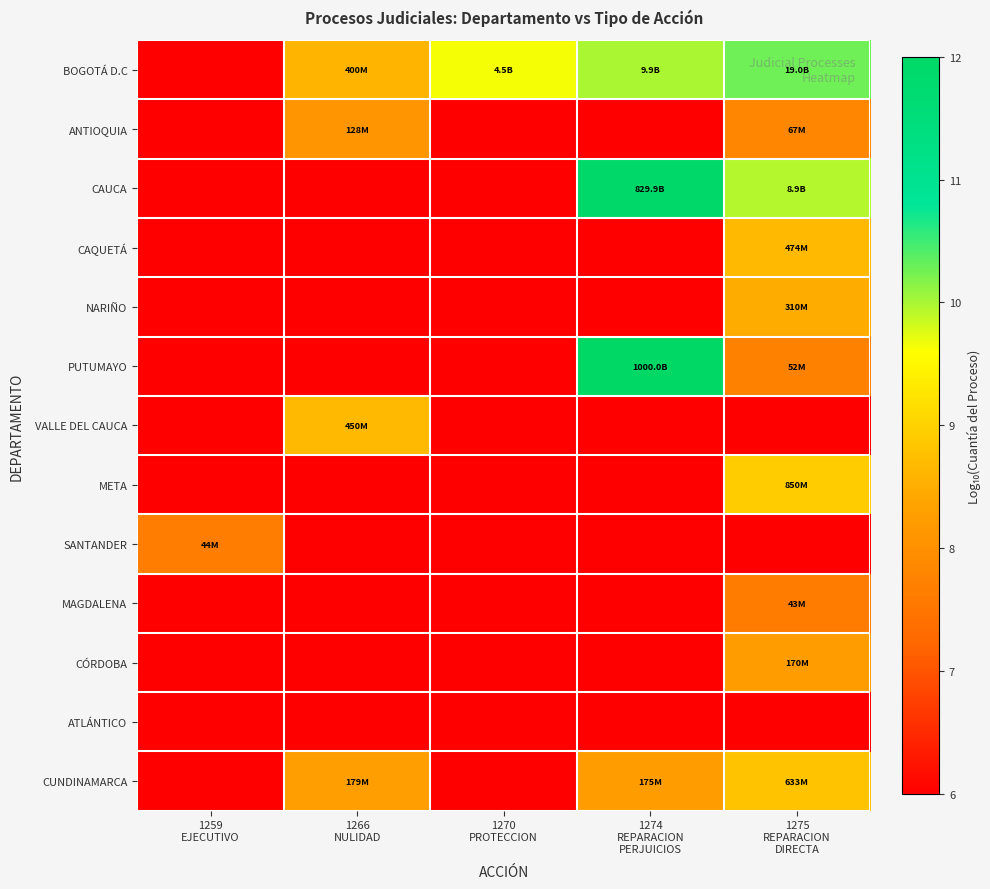

Which category has the highest value across all series?

1274
REPARACION
PERJUICIOS